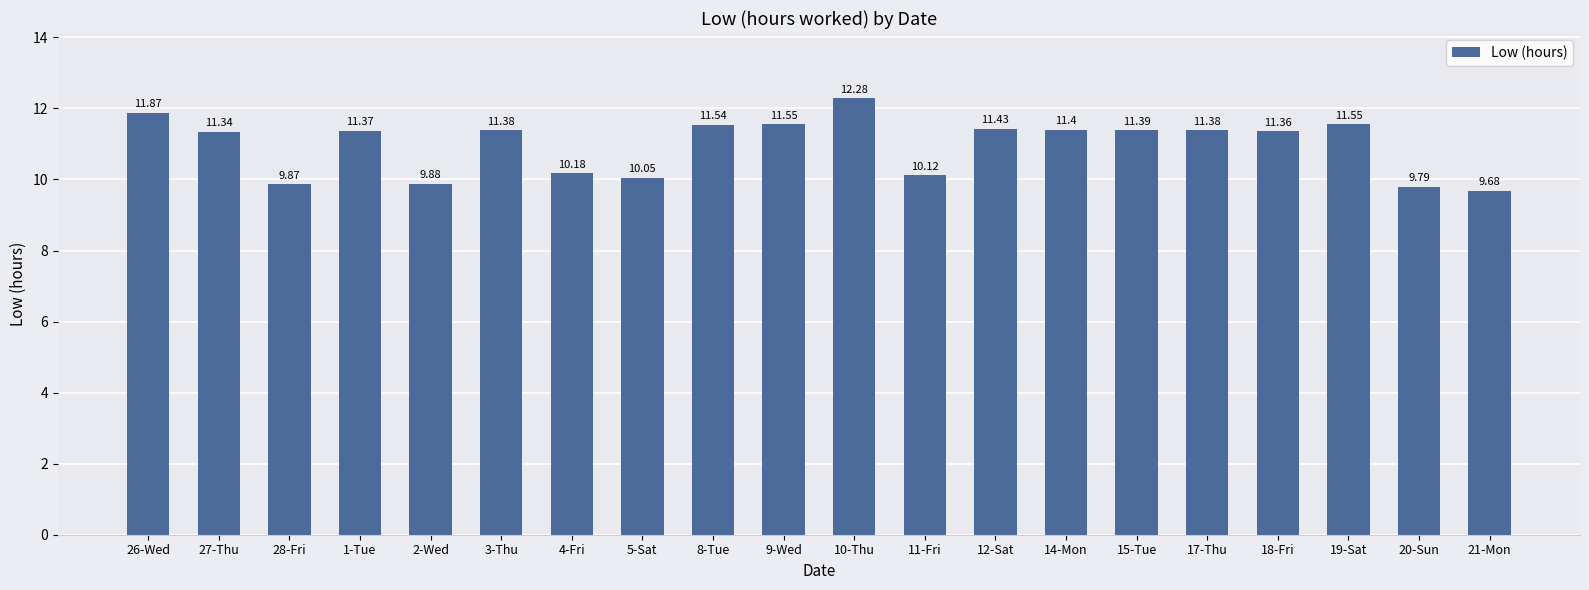

What is the minimum value shown in the chart?

9.7